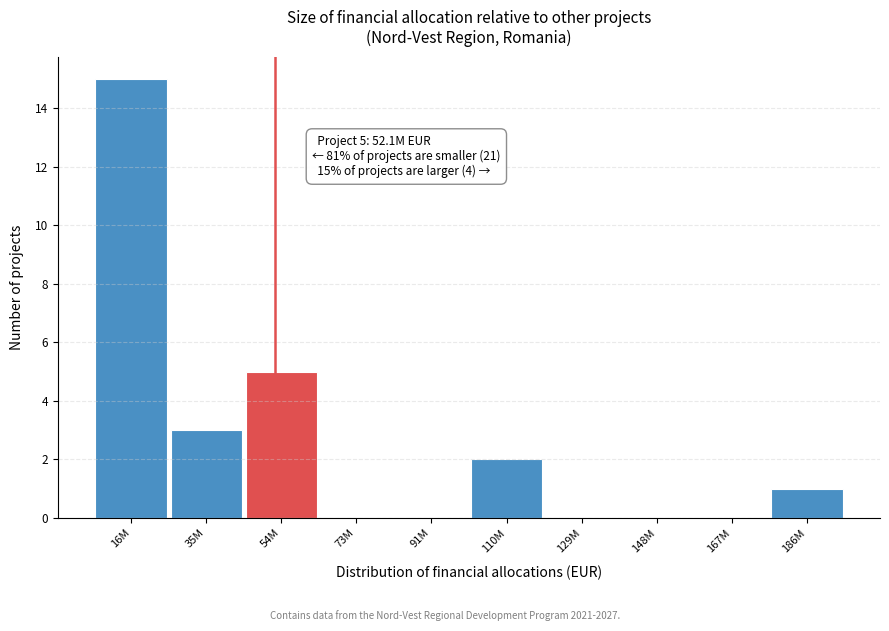

Reading left to right, transcribe all the data shown in this chart.

16M=15	35M=3	54M=5	73M=0	91M=0	110M=2	129M=0	148M=0	167M=0	186M=1